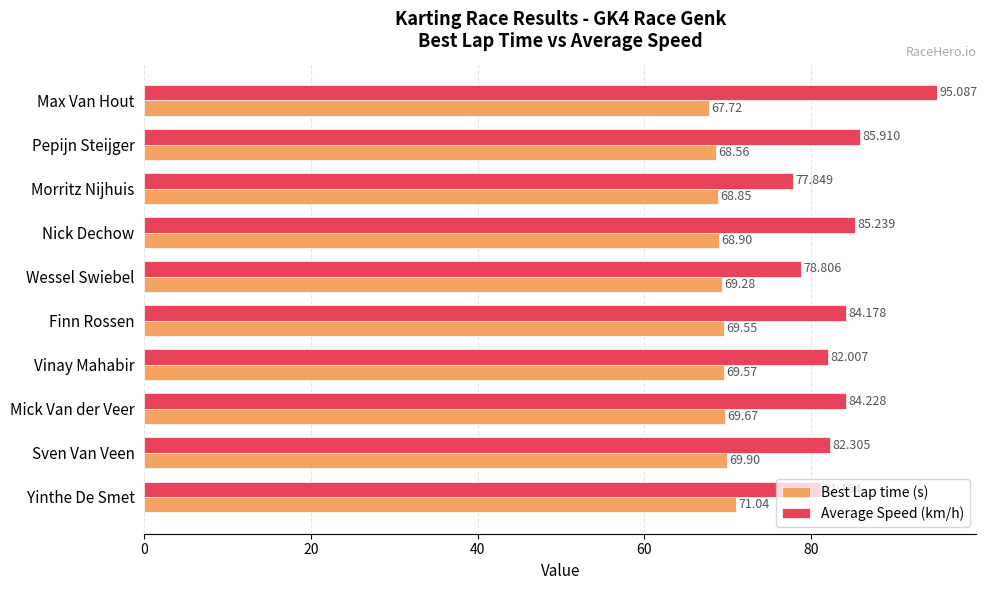

Count the number of categories in the chart.

10